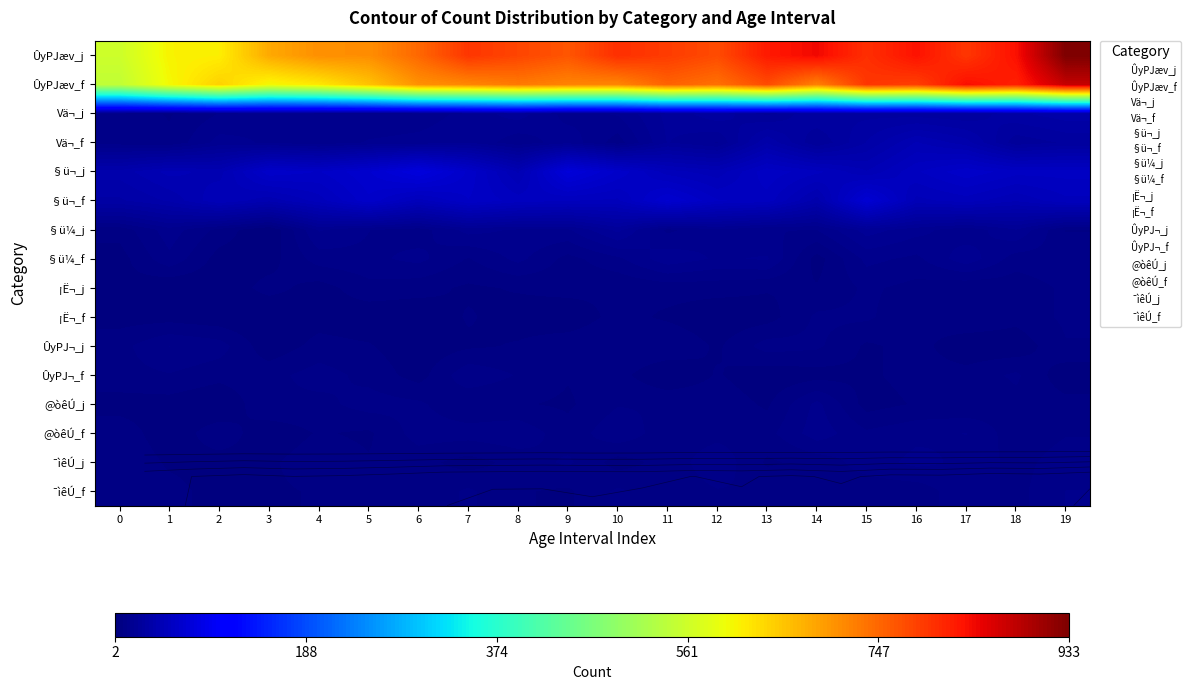

What is the sum of the §ü¬_j values at 8 and 2?

89